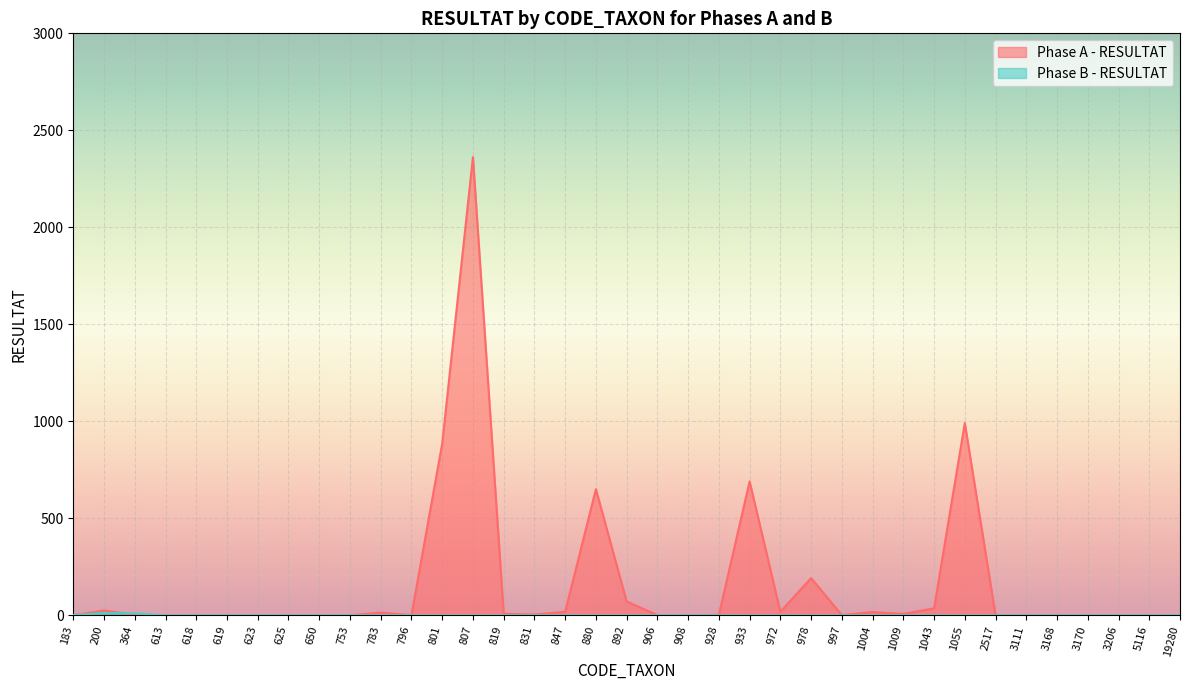

How many interior local valleys does the Phase A - RESULTAT series have?

9